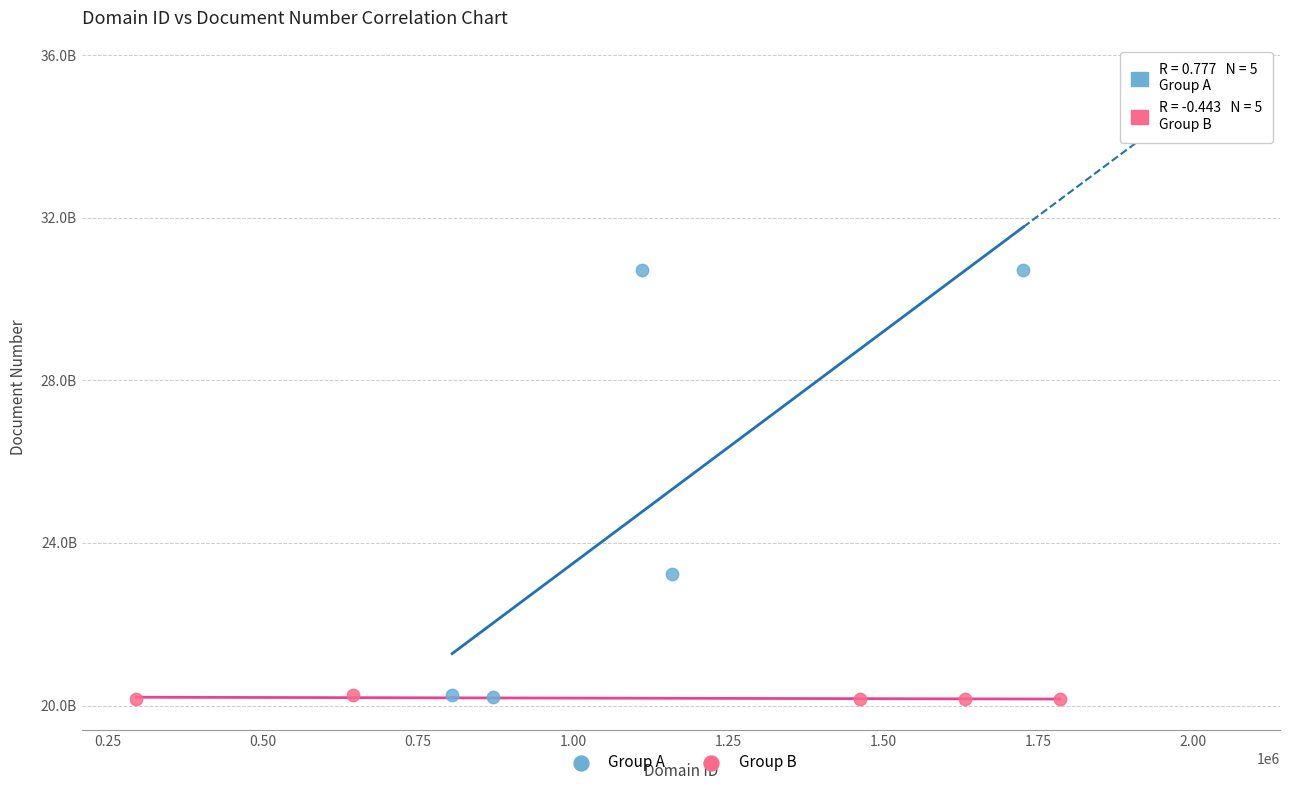

Which series contains the highest Y value?

Group A